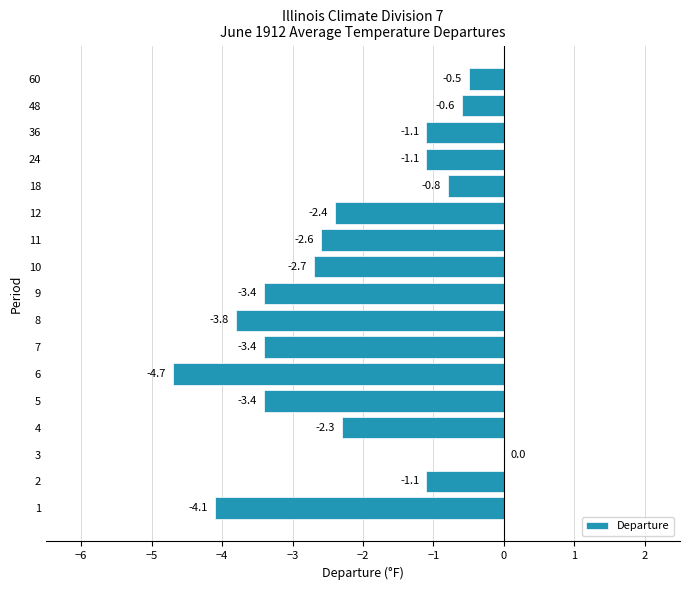

Reading bottom to top, what are all the values shown in this chart?

1=-4.1	2=-1.1	3=0.0	4=-2.3	5=-3.4	6=-4.7	7=-3.4	8=-3.8	9=-3.4	10=-2.7	11=-2.6	12=-2.4	18=-0.8	24=-1.1	36=-1.1	48=-0.6	60=-0.5